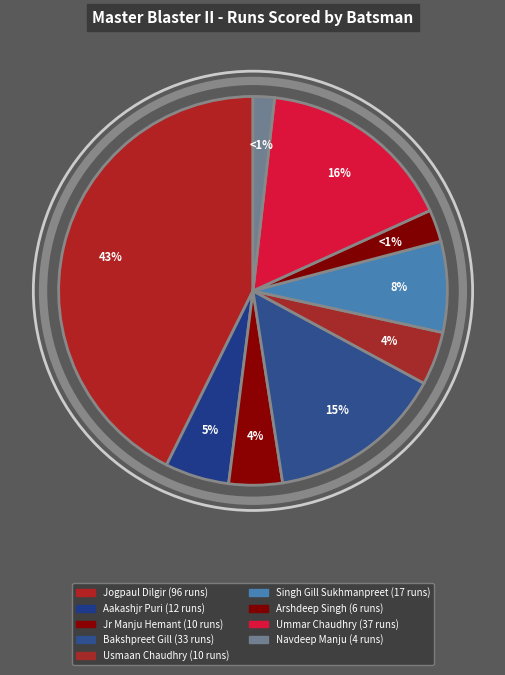

How much of the chart is everything except Navdeep Manju?

98.2%